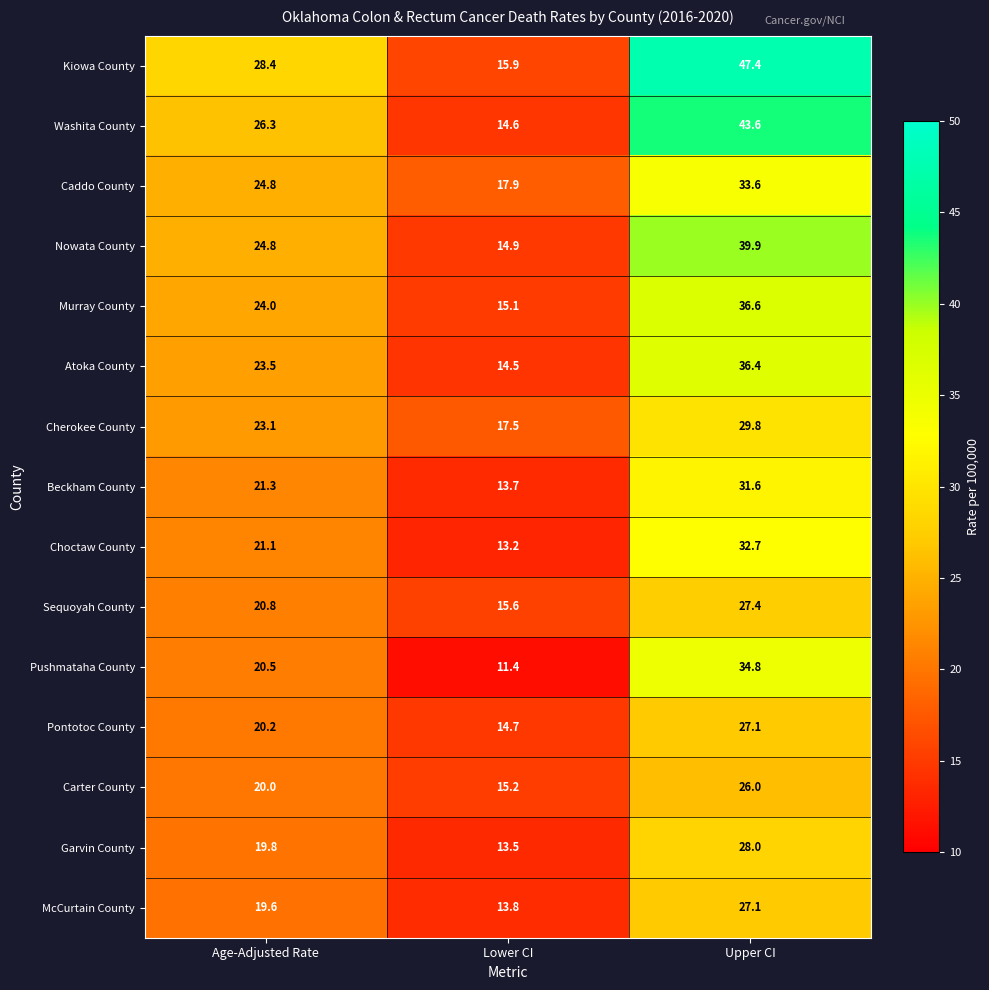

True or false: Nowata County has a value of 24.8 at Age-Adjusted Rate.

True